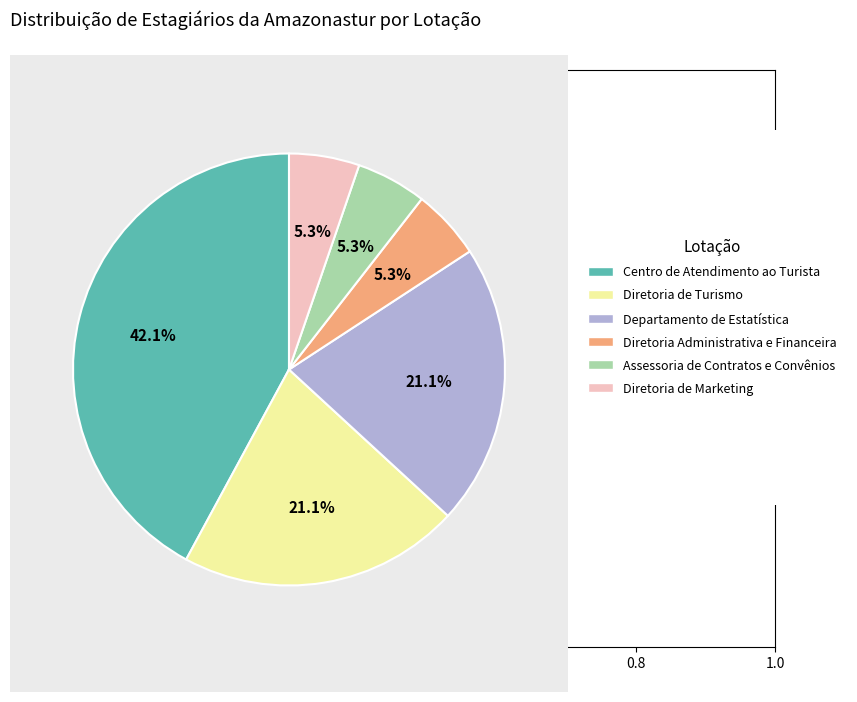

Does any single category account for the majority?

No